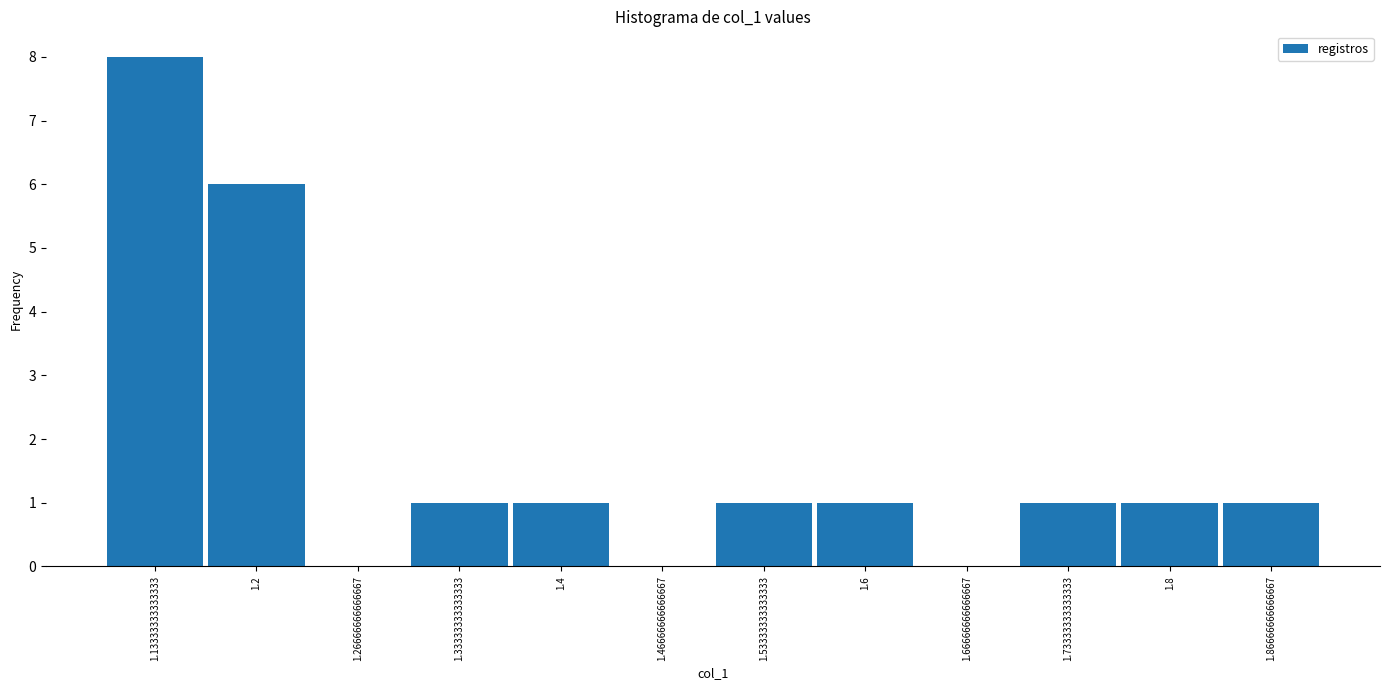

Reading left to right, transcribe this chart: for each bar, give the range it covers on the x-axis and its height. Neither the bar edges nor the heights are printed on the chart, so give them approximately, as read against the axes.

1.10 to 1.17: 8
1.17 to 1.23: 6
1.23 to 1.30: 0
1.30 to 1.37: 1
1.37 to 1.43: 1
1.43 to 1.50: 0
1.50 to 1.57: 1
1.57 to 1.63: 1
1.63 to 1.70: 0
1.70 to 1.77: 1
1.77 to 1.83: 1
1.83 to 1.90: 1